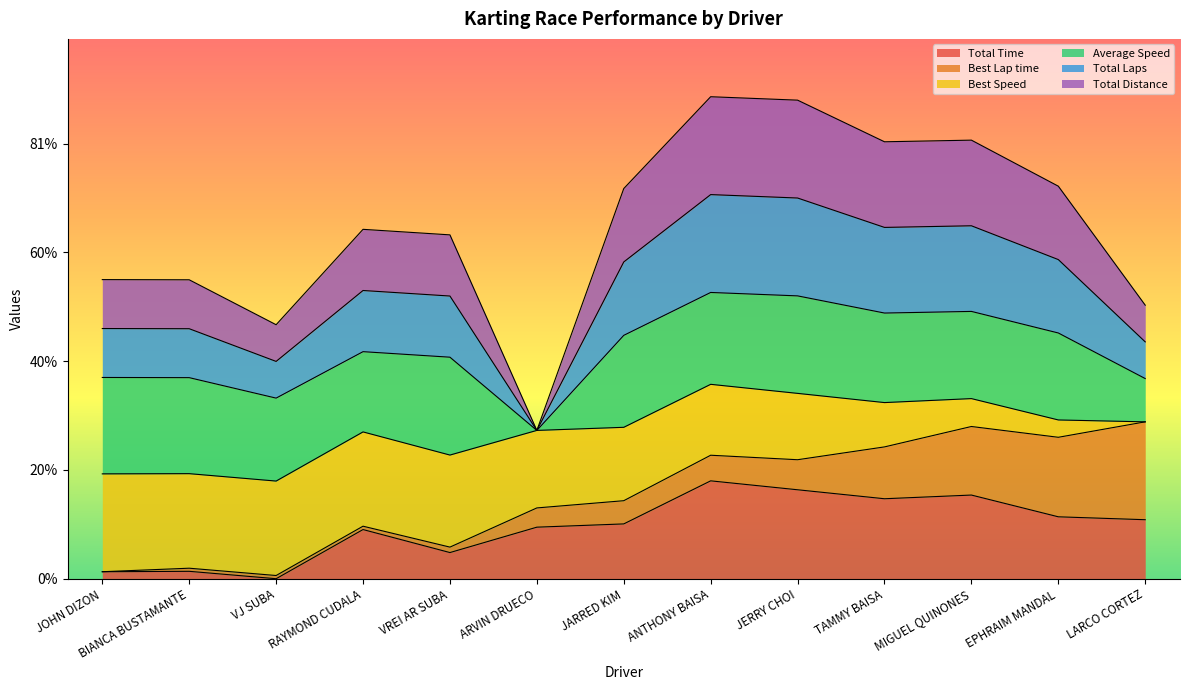

Is the value of Total Laps at LARCO CORTEZ greater than the value of Total Distance at JARRED KIM?

No